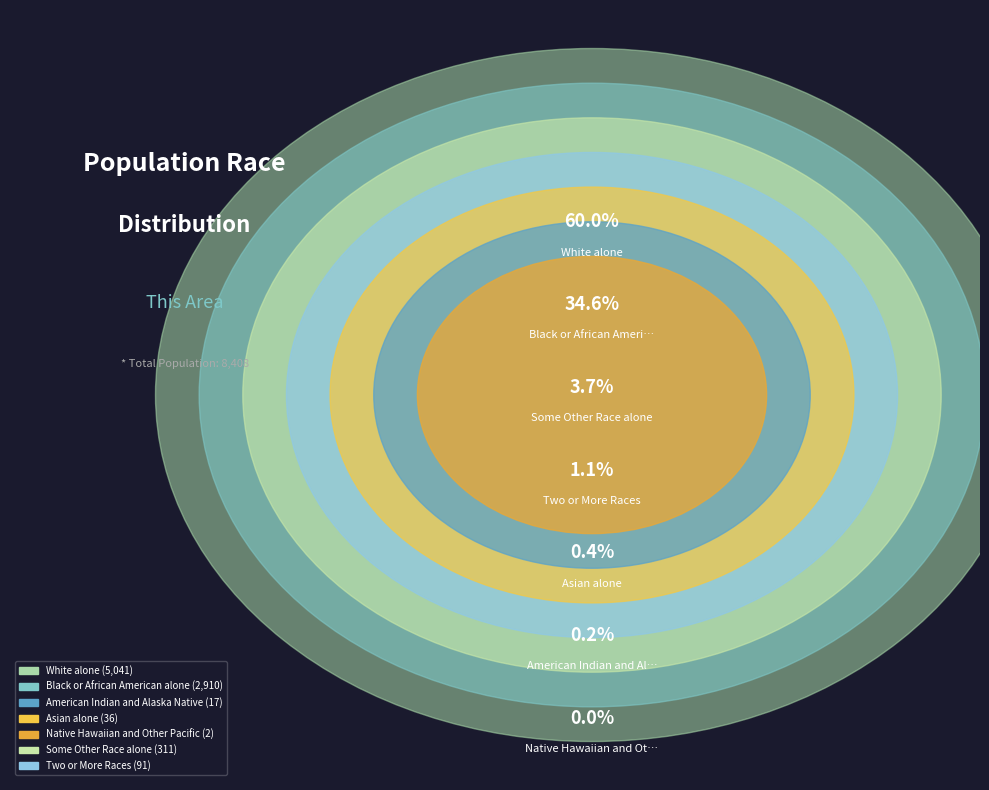

Rank the categories by value from lowest to highest.

Native Hawaiian and Other Pacific, American Indian and Alaska Native, Asian alone, Two or More Races, Some Other Race alone, Black or African American alone, White alone